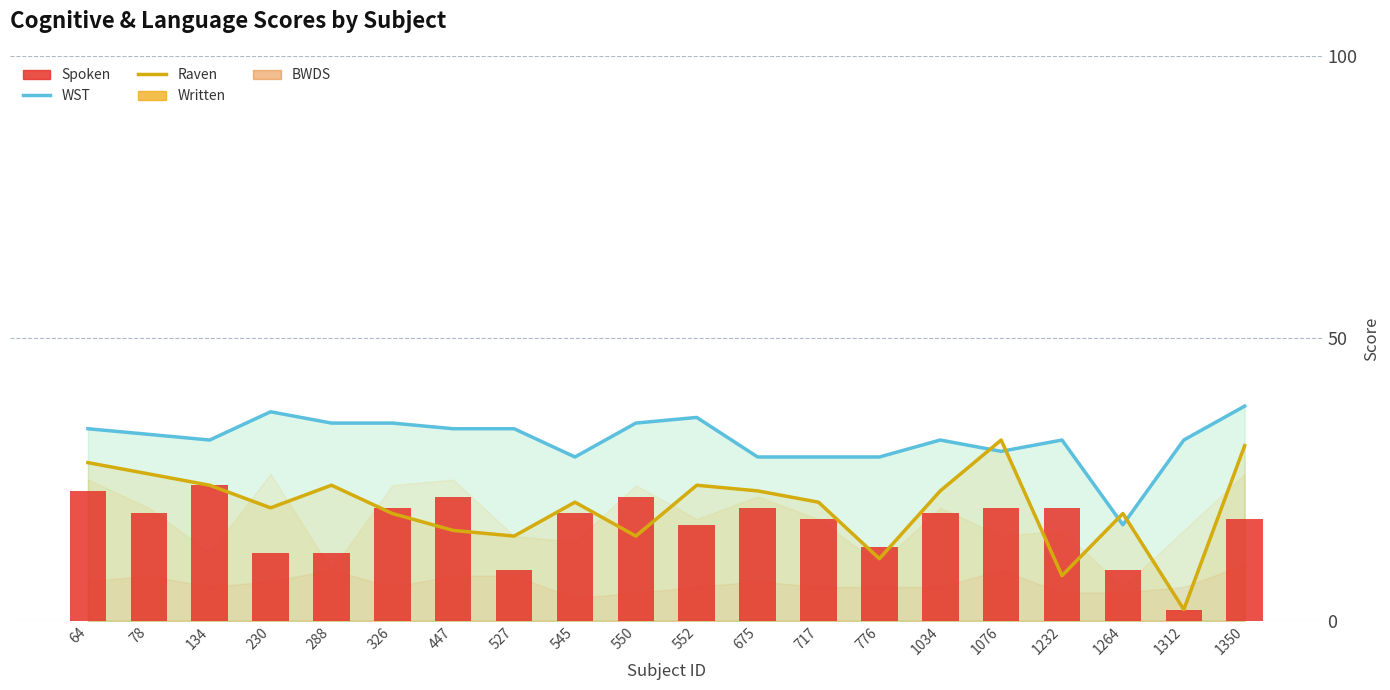

What is the difference between the highest and lowest values at 326?

16